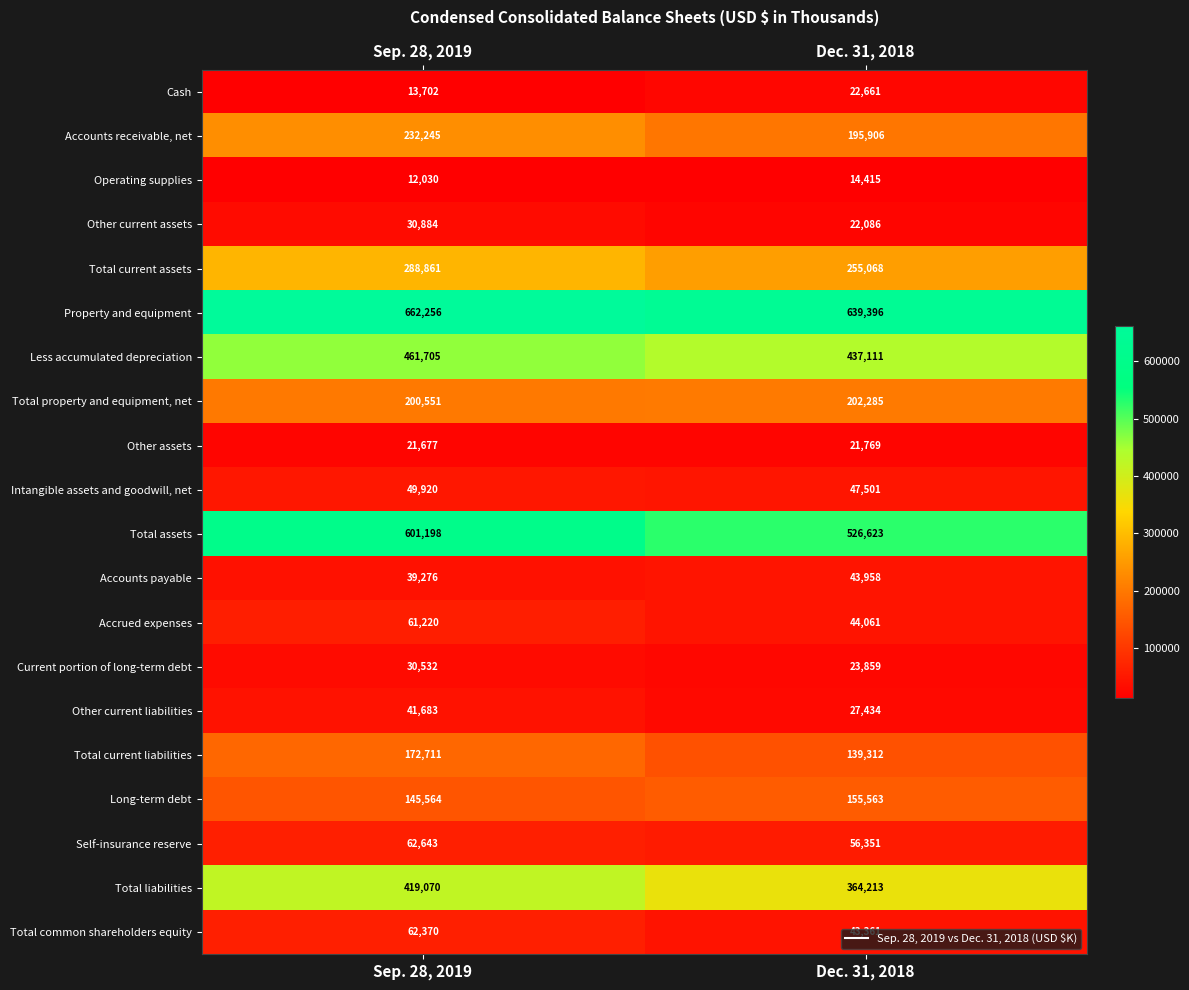

What is the average value of the Accounts receivable, net series?

214076